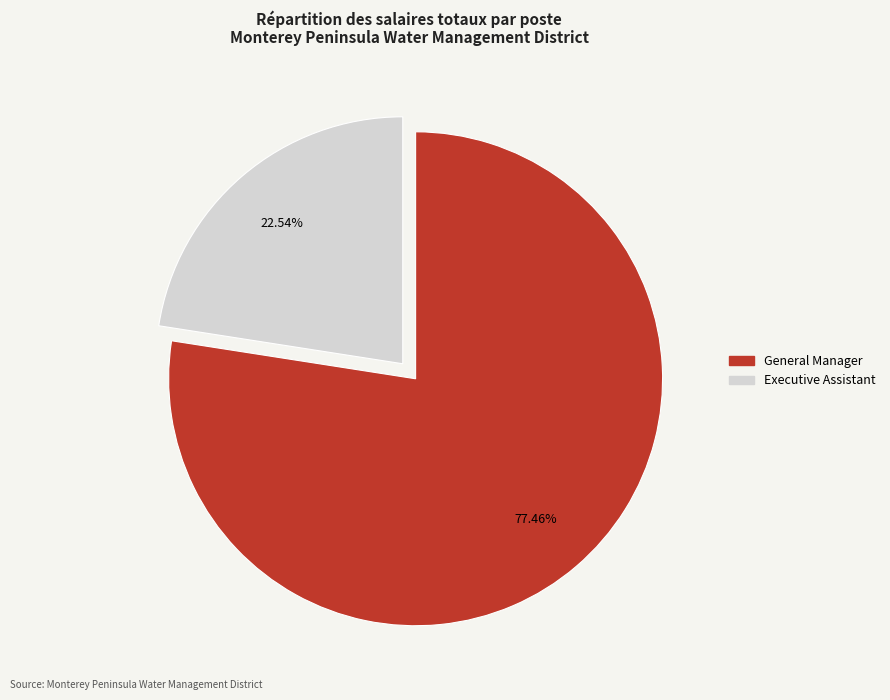

Which category has the biggest portion of the pie?

General Manager